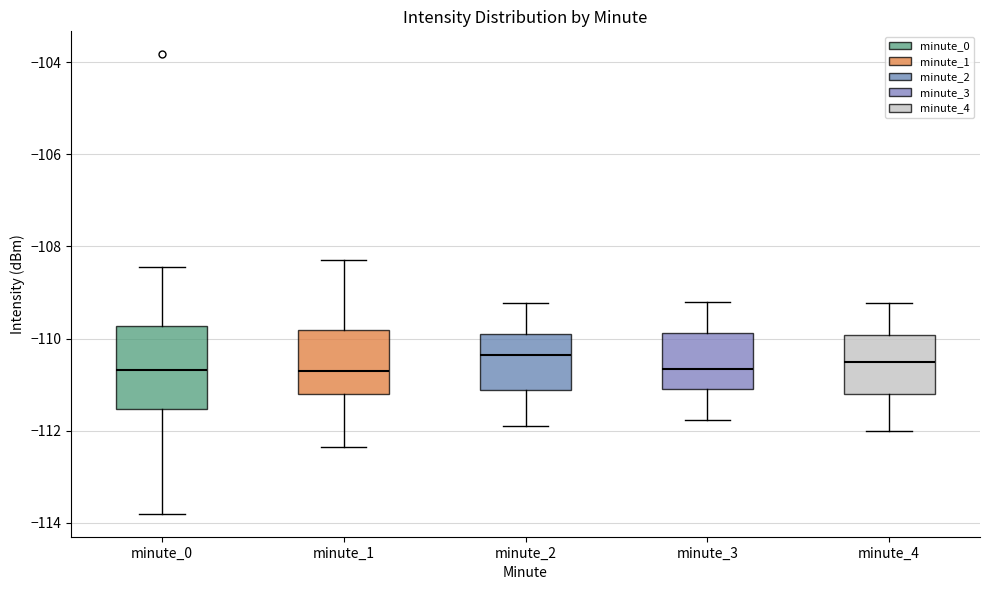

Reading left to right, transcribe this box plot: for each box, give where its median line is, the range the box spans, and where its two whiskers end, as read against the y-axis. The values are not printed on the chart, so give them approximately, as read against the axis.

minute_0: median -110.6, box -111.6 to -109.8, whiskers -113.8 to -108.4
minute_1: median -110.6, box -111.2 to -109.8, whiskers -112.4 to -108.2
minute_2: median -110.4, box -111.2 to -110.0, whiskers -111.8 to -109.2
minute_3: median -110.6, box -111.0 to -109.8, whiskers -111.8 to -109.2
minute_4: median -110.4, box -111.2 to -110.0, whiskers -112.0 to -109.2